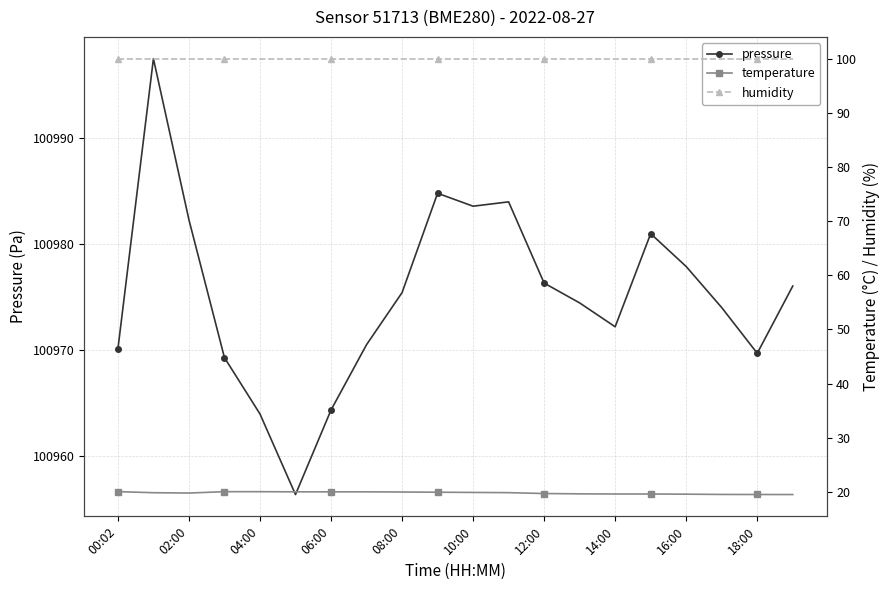

The pressure series shows 100977.8 at 16:00. True or false?

True